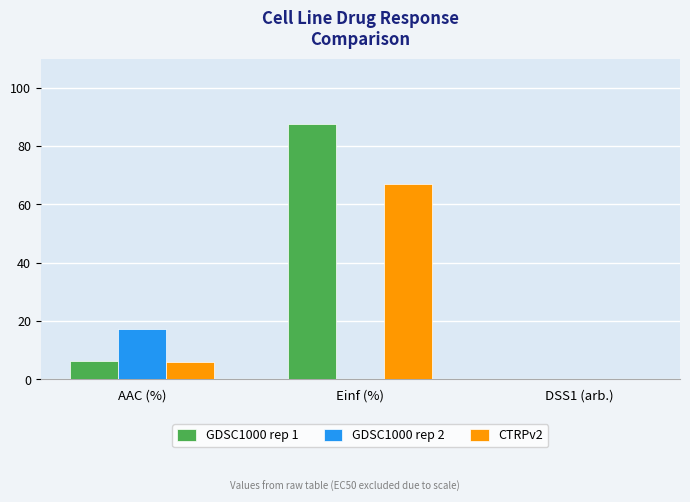

Between AAC (%) and Einf (%), which series saw the biggest shift?

GDSC1000 rep 1